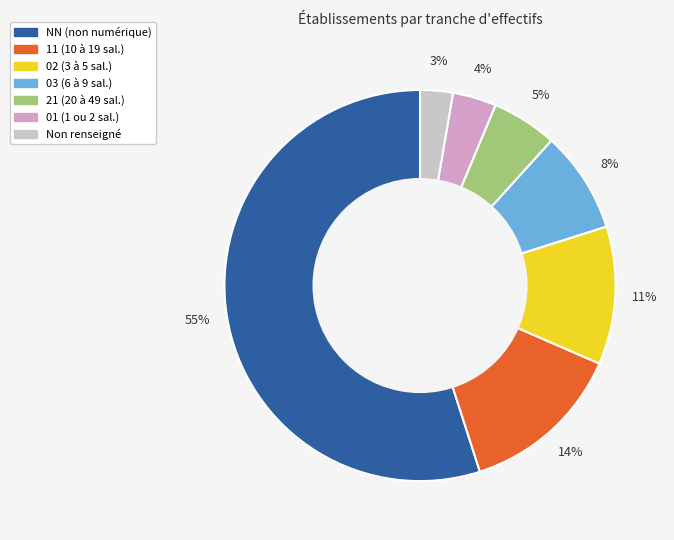

Which slice is the largest?

NN (non numérique)